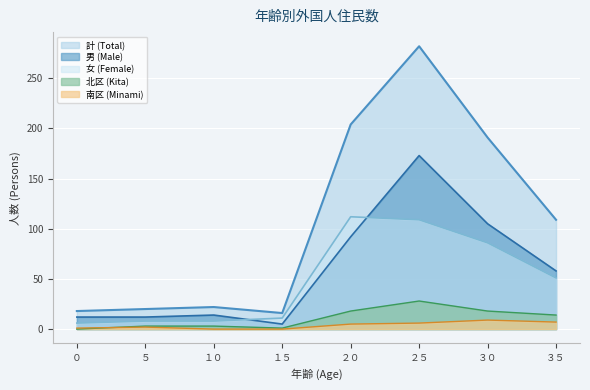

The 北区 (Kita) series shows 28 at ２５. True or false?

True